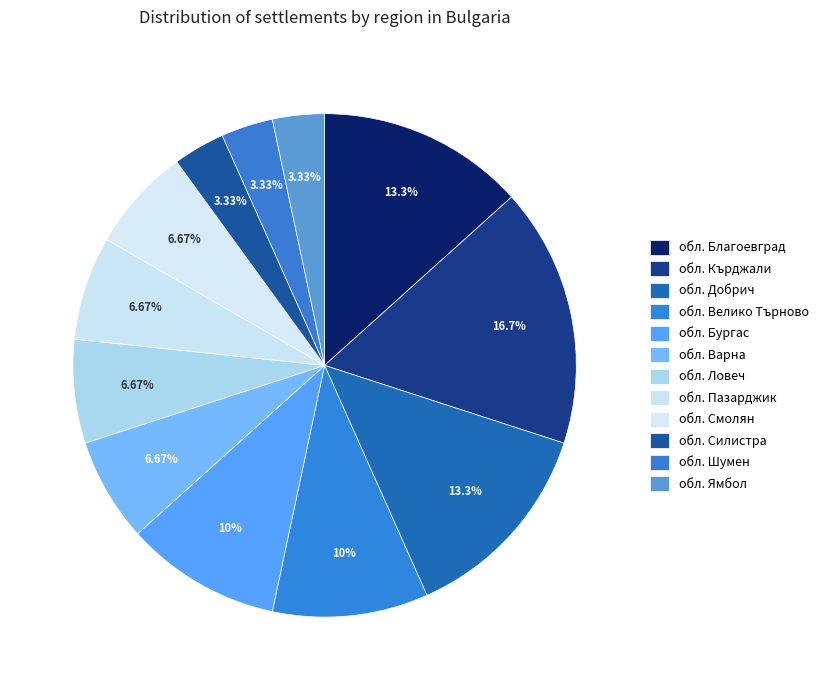

Count the number of slices in the pie.

12